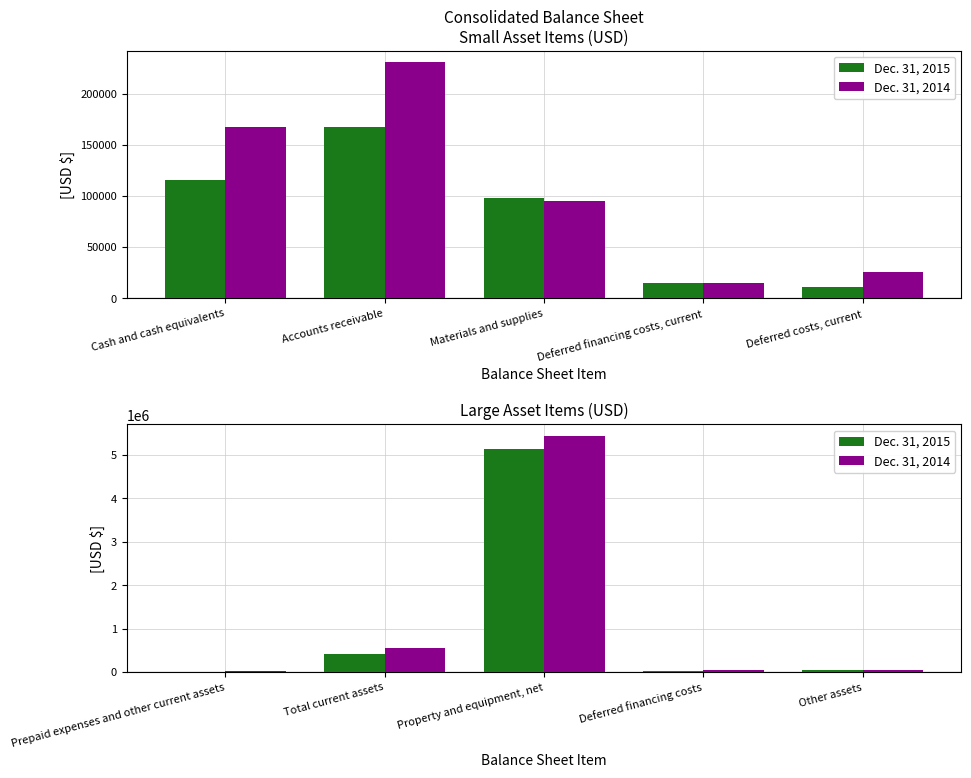

What is the maximum value shown in the chart?

5431823